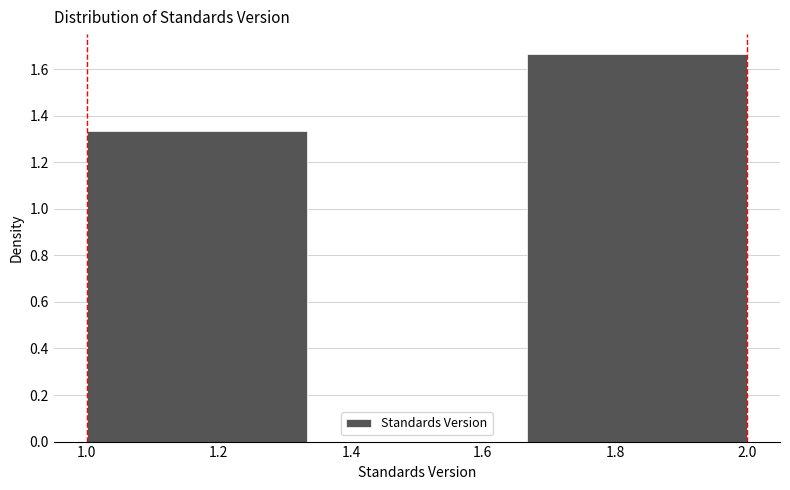

Over which range of the x-axis is the bar tallest?

1.66 to 2.00